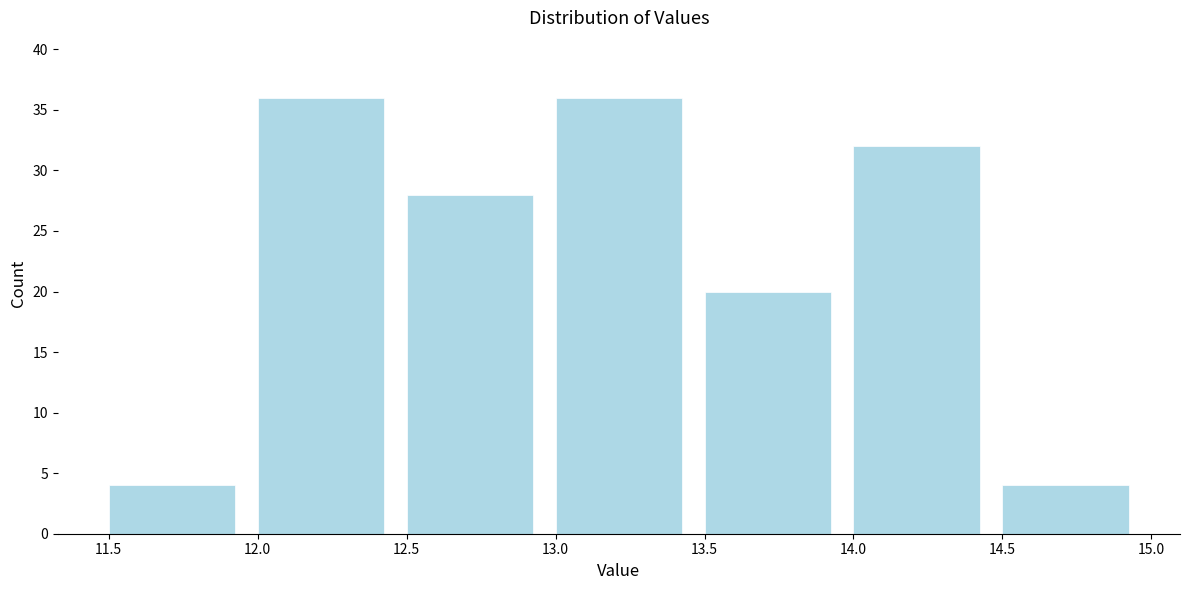

Reading left to right, transcribe this chart: for each bar, give the range it covers on the x-axis and its height. The values are not printed on the chart, so give them approximately, as read against the axis.

11.5 to 12.0: 4
12.0 to 12.5: 36
12.5 to 13.0: 28
13.0 to 13.5: 36
13.5 to 14.0: 20
14.0 to 14.5: 32
14.5 to 15.0: 4